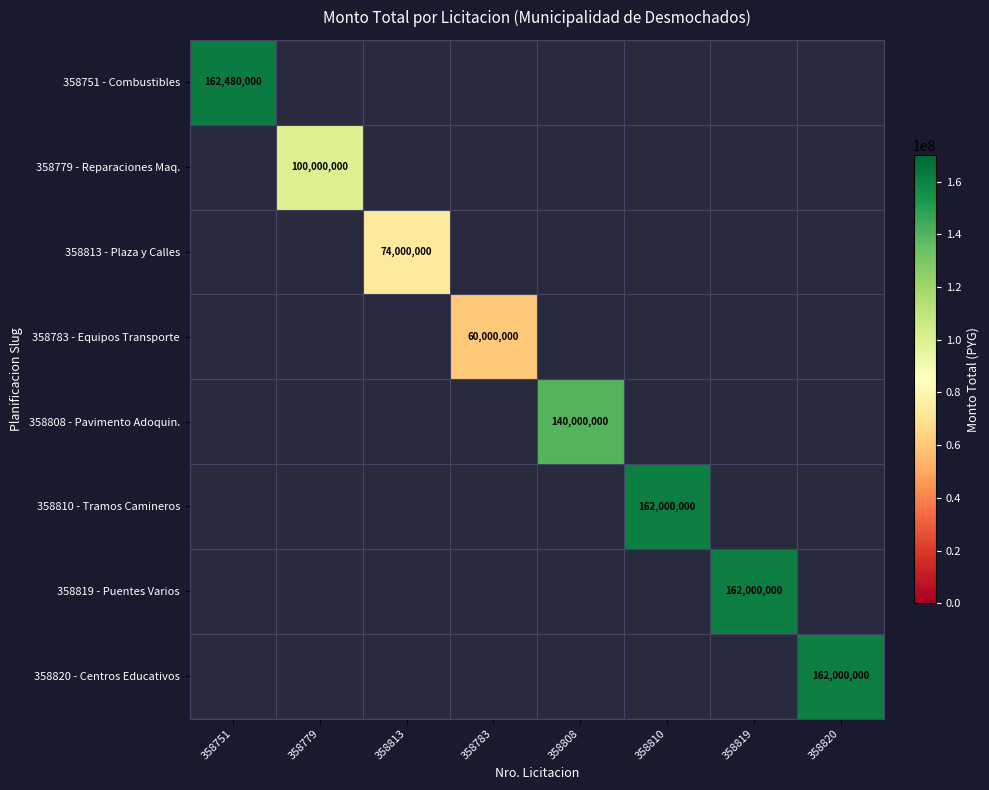

Is it true that 358819 - Puentes Varios equals 162000000 at 358819?

True